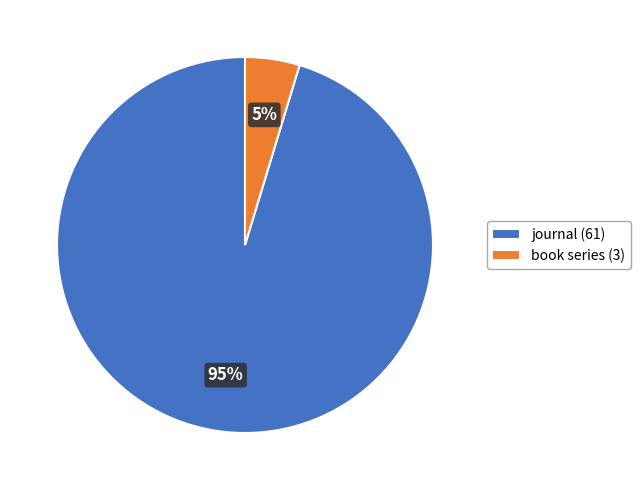

The book series slice represents 5% of the pie. True or false?

True